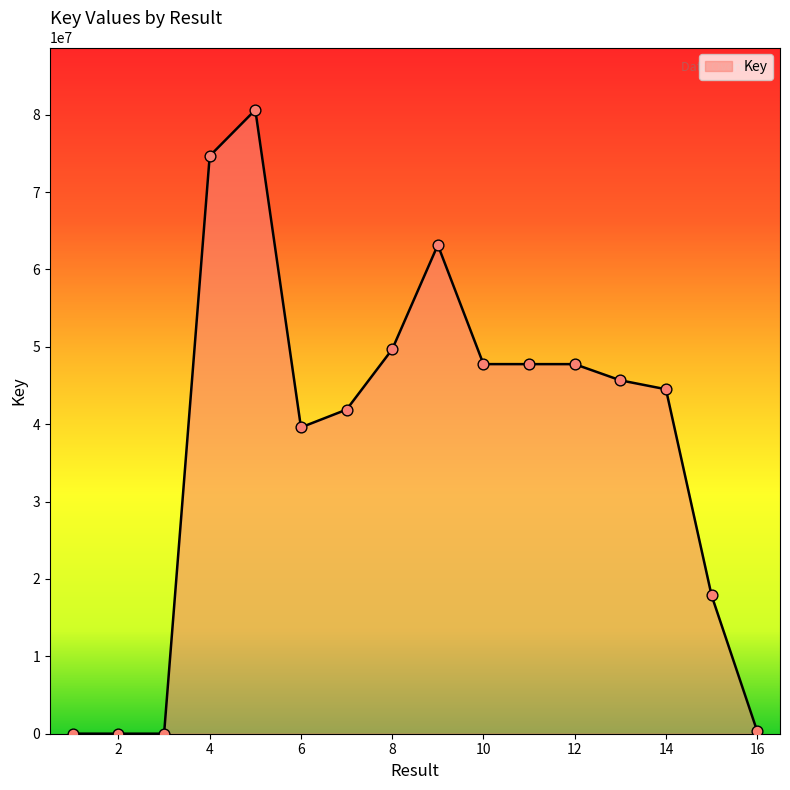

What is the maximum value shown in the chart?

80611137